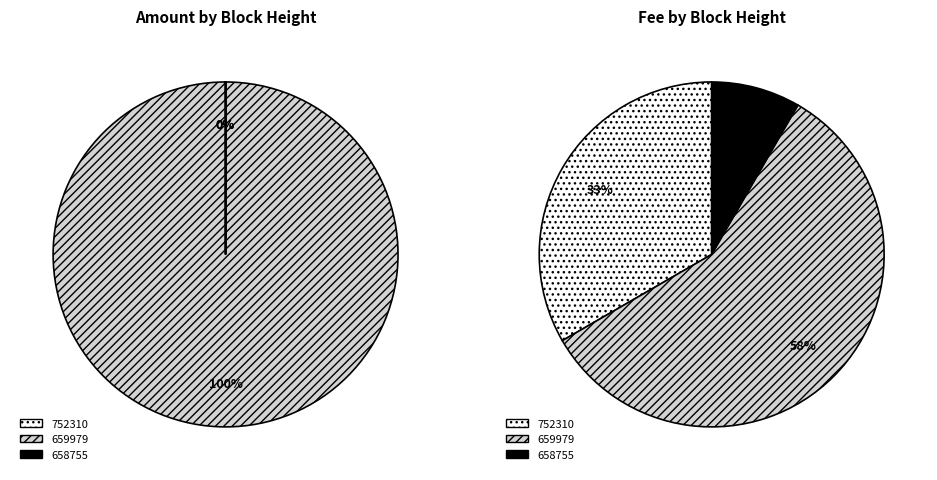

Between 658755 and 752310, which is larger?

658755